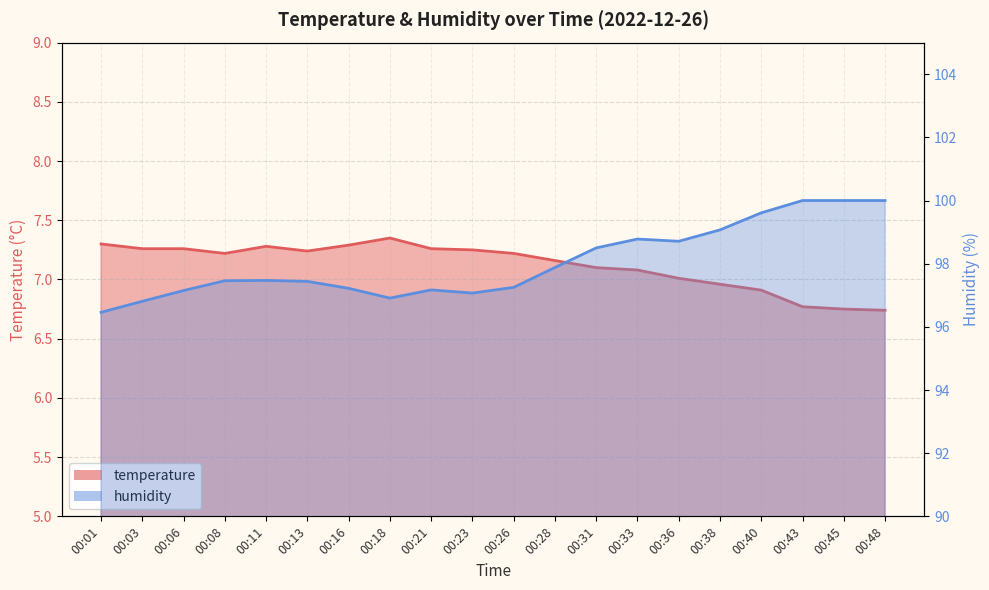

How many categories are shown in the chart?

20